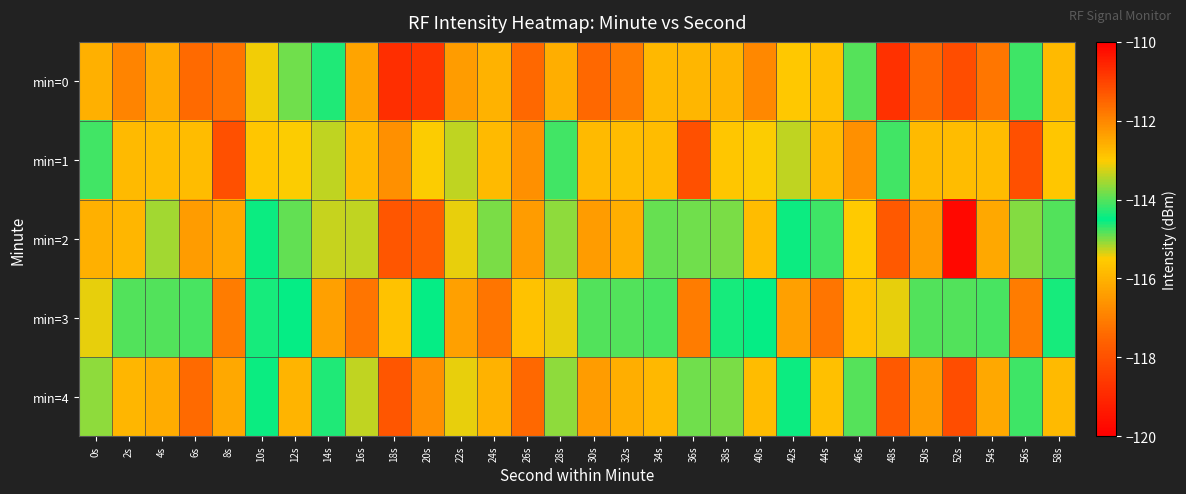

Which series changed the most between 40s and 48s?

min=0